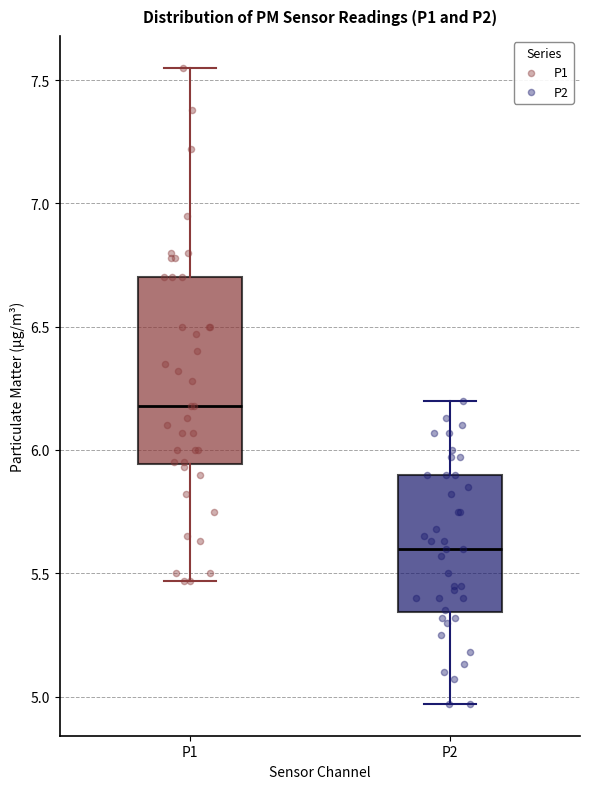

Comparing the boxes themselves (not the whiskers), which one is the tallest?

P1